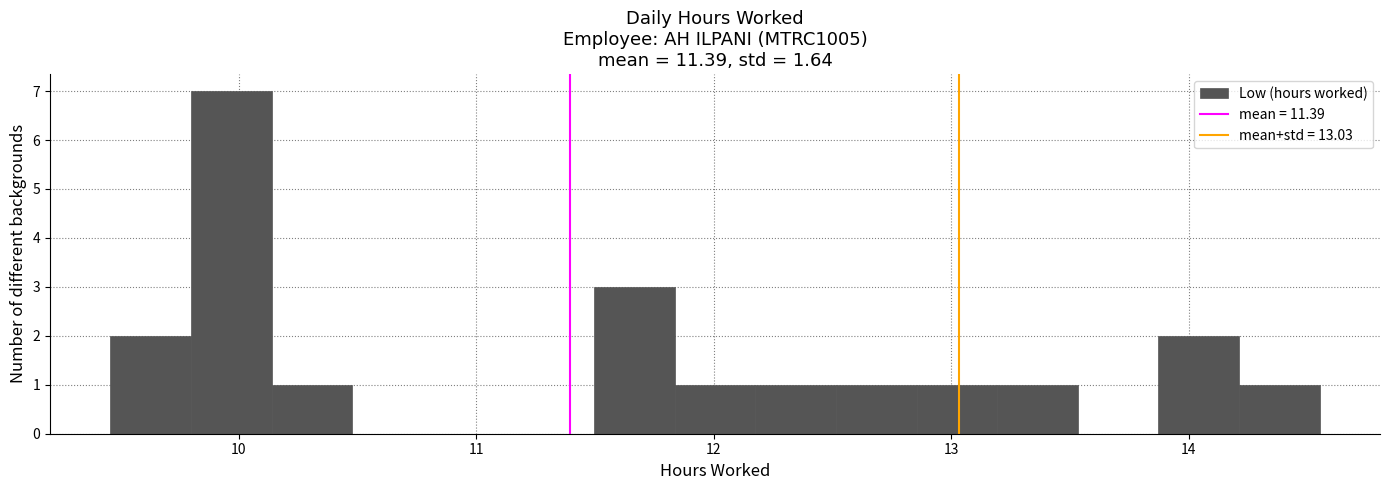

Read against the x-axis, roughly where is the centre of the tallest bar?

10.0